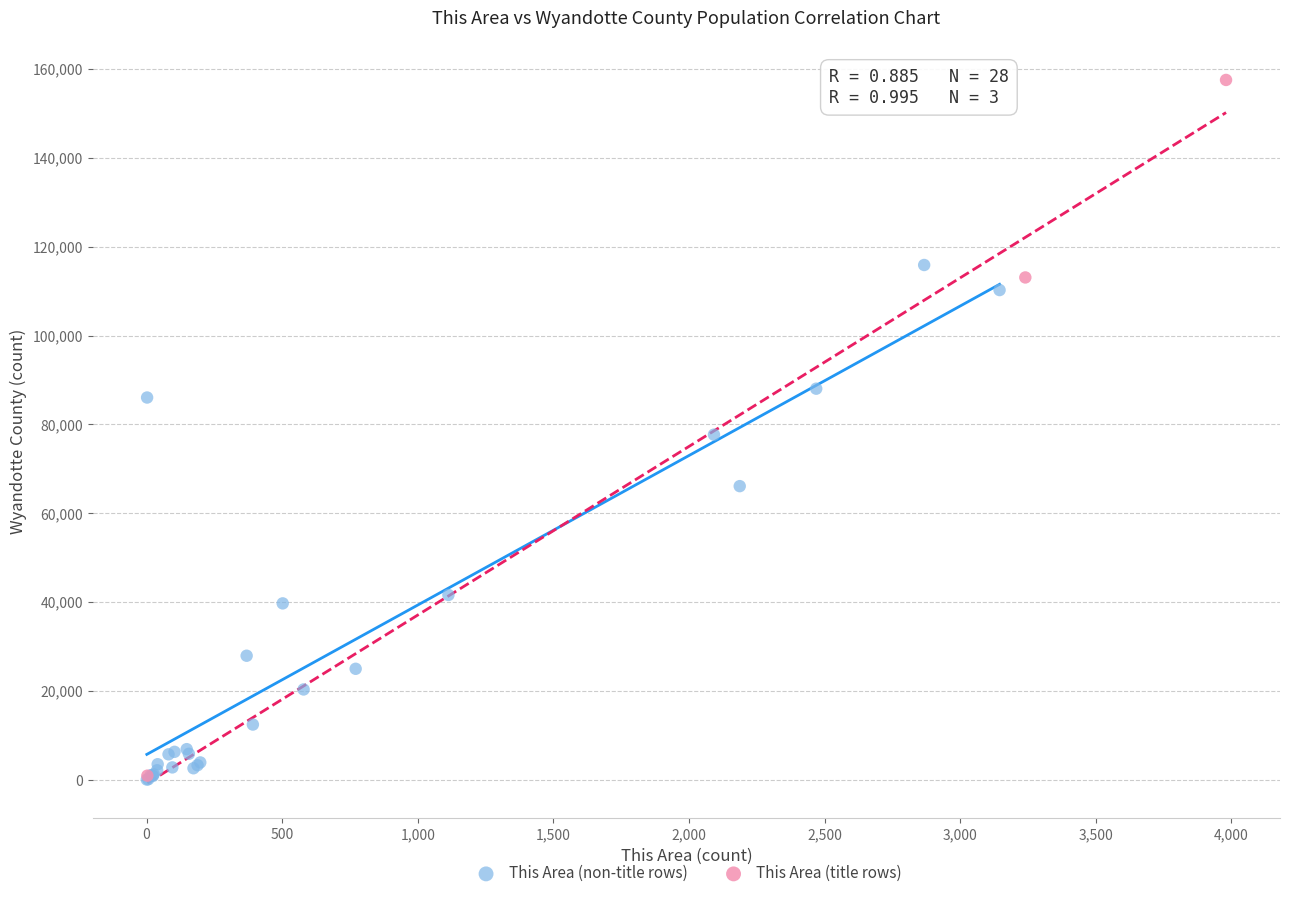

Which series contains the highest Y value?

This Area (title rows)